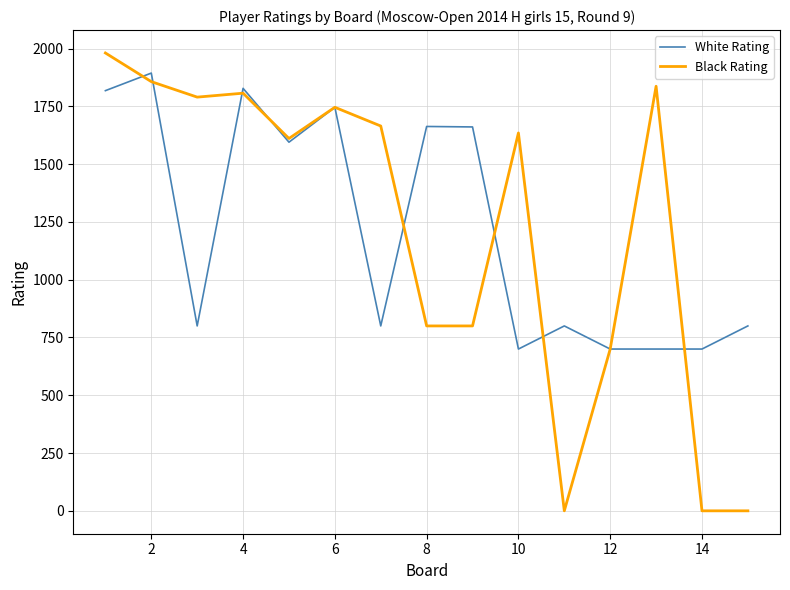

How many categories are shown in the chart?

15